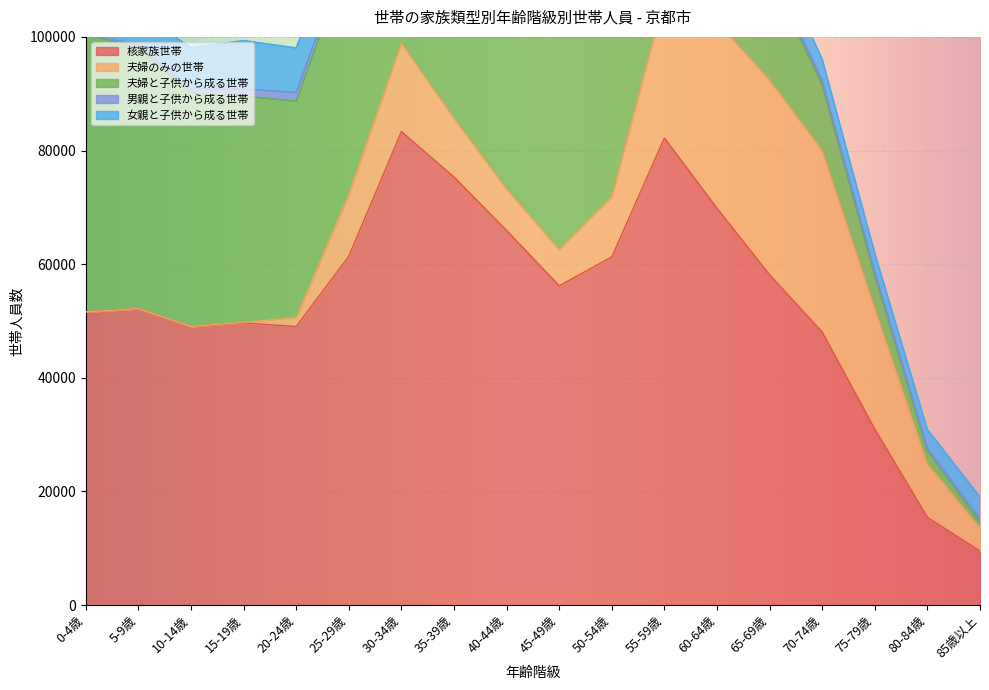

Rank the series at 25-29歳 from lowest to highest value.

男親と子供から成る世帯, 女親と子供から成る世帯, 夫婦のみの世帯, 夫婦と子供から成る世帯, 核家族世帯